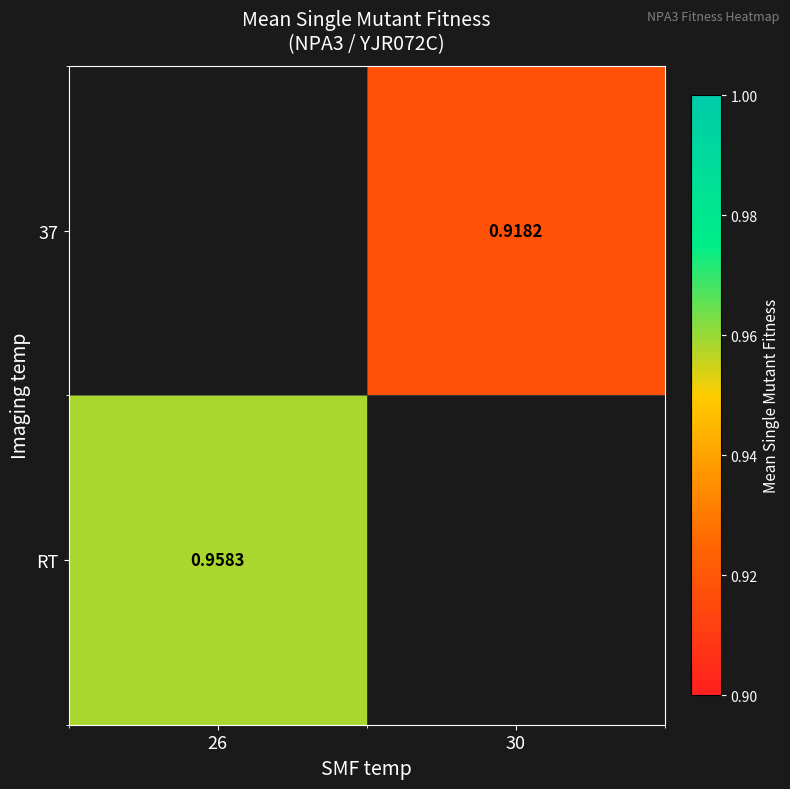

Which has a higher value, 30 or 26?

26